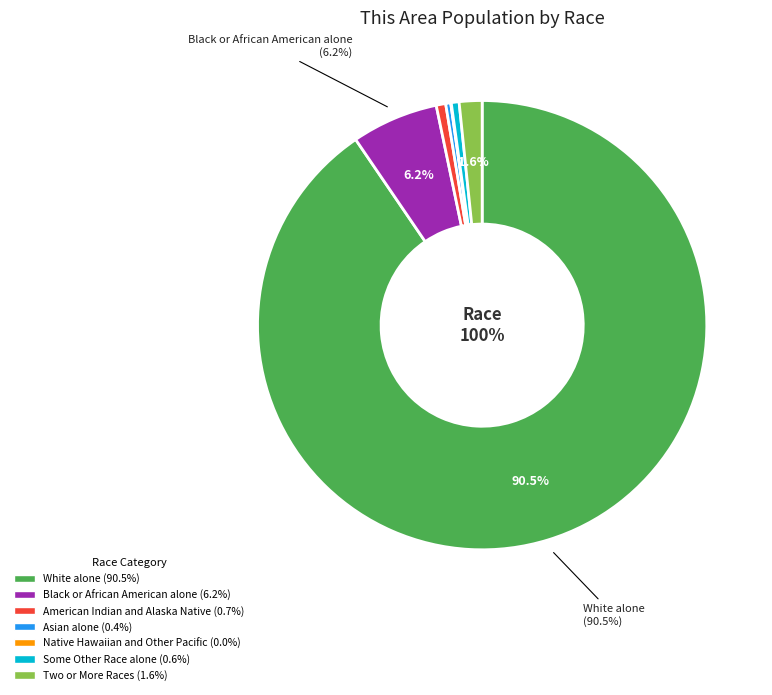

To the nearest percent, what is the average slice percentage?

14%